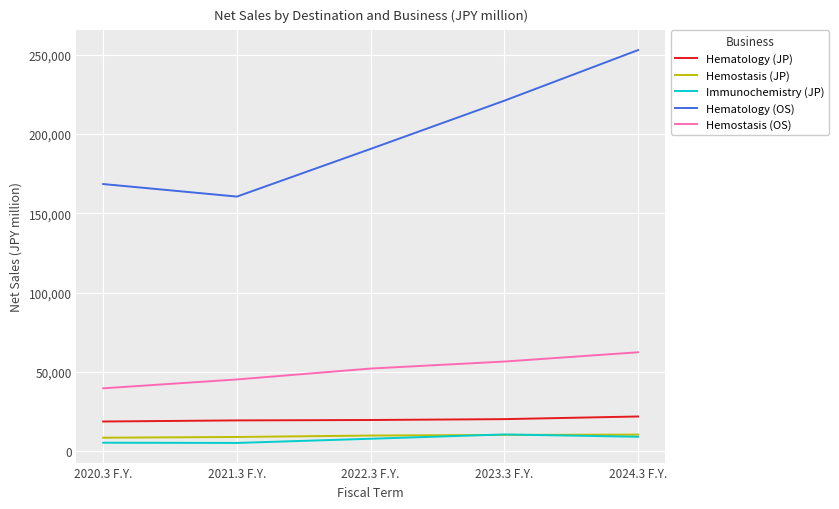

The value of Hematology (OS) at 2024.3 F.Y. is 252972. True or false?

True